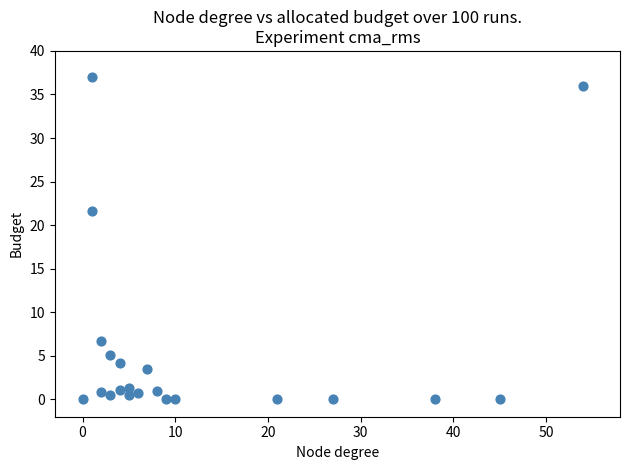

What is the range of Y values (max minus min)?

37.0